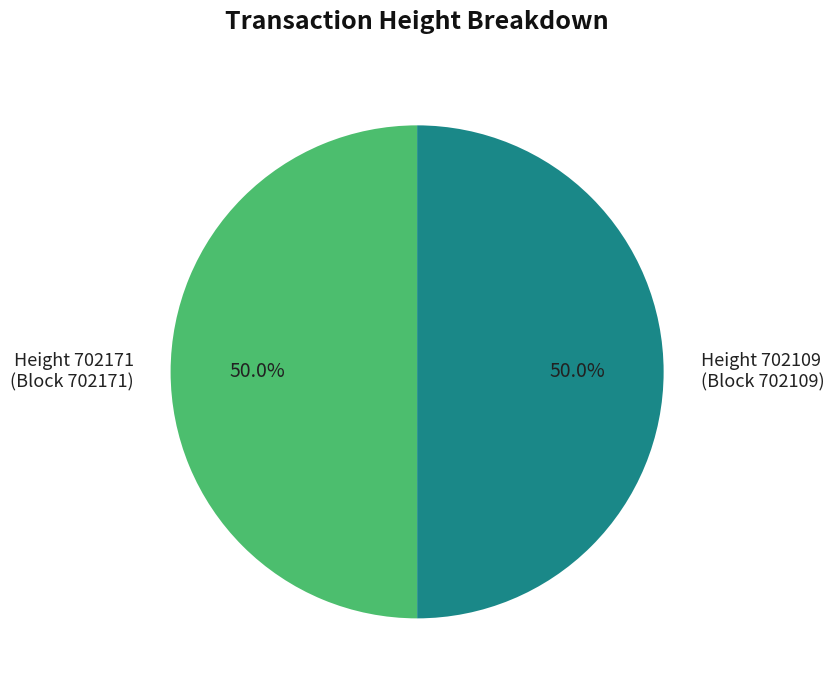

Count the number of slices in the pie.

2